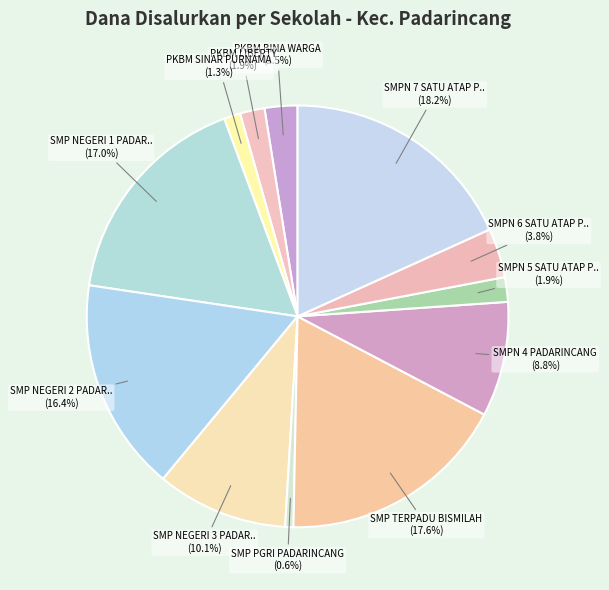

How many slices are in this pie chart?

12